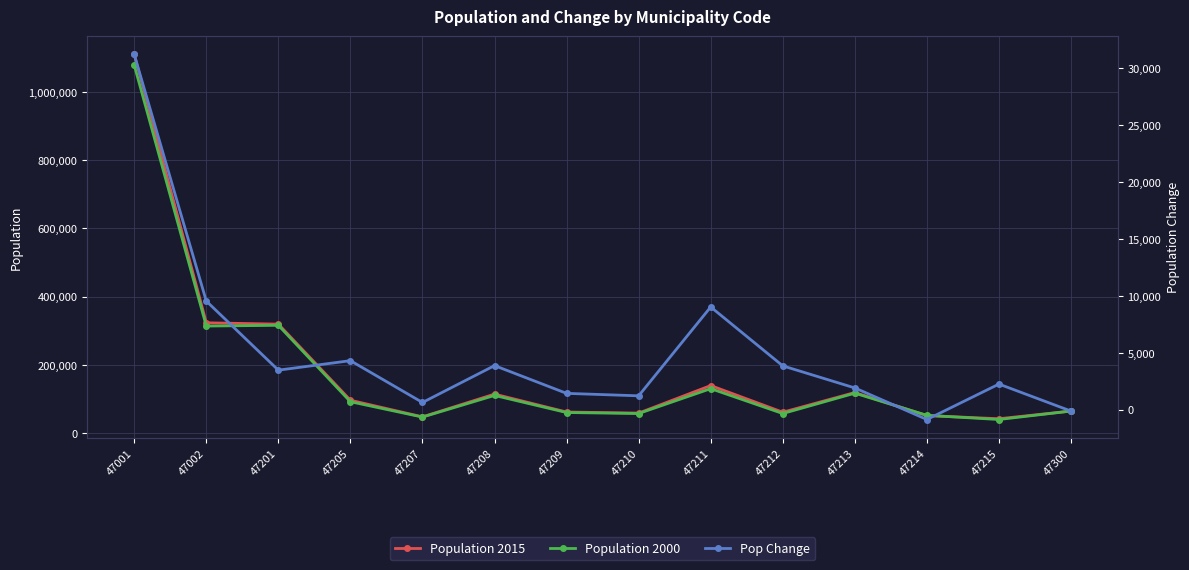

What is the difference between the highest and lowest values at 47215?

39758